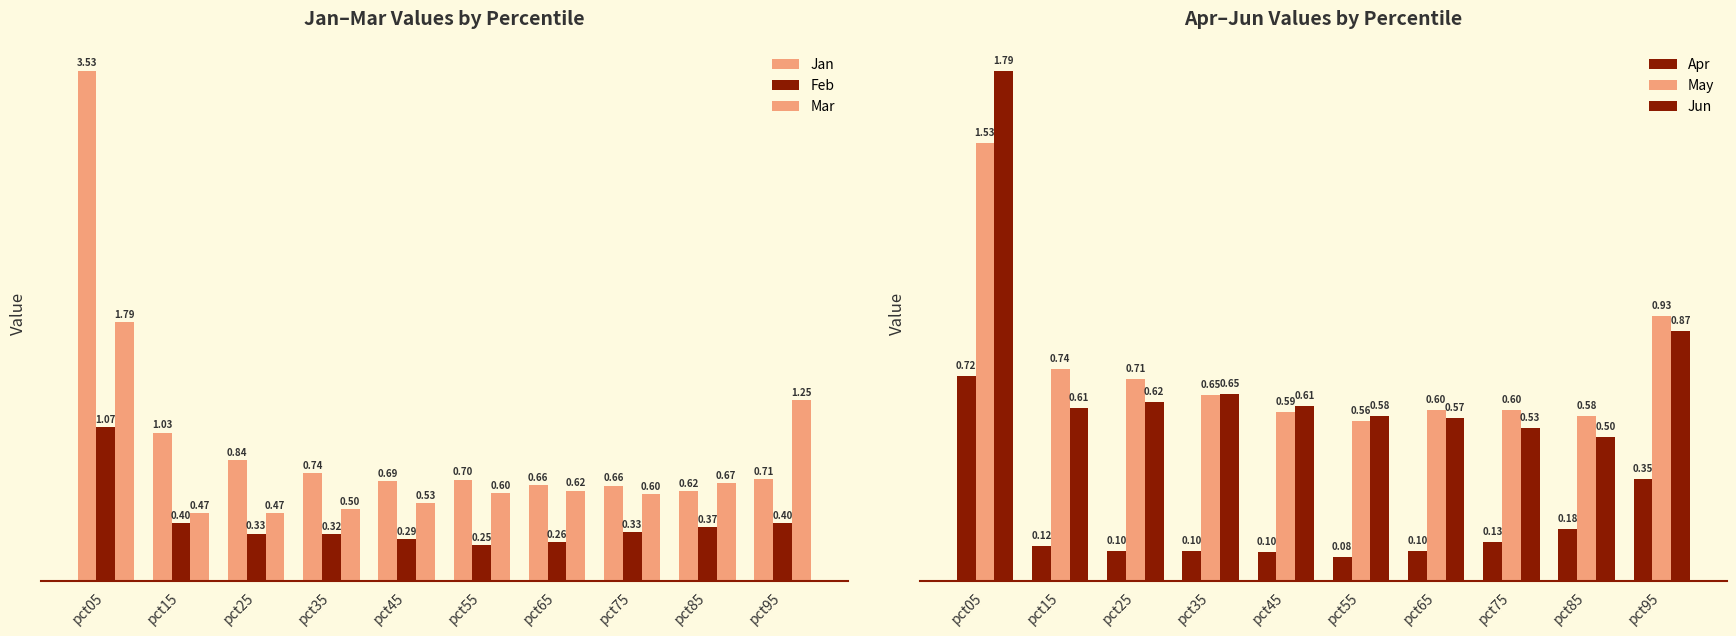

What is the value of the Apr bar at the 1st from the left?

0.7